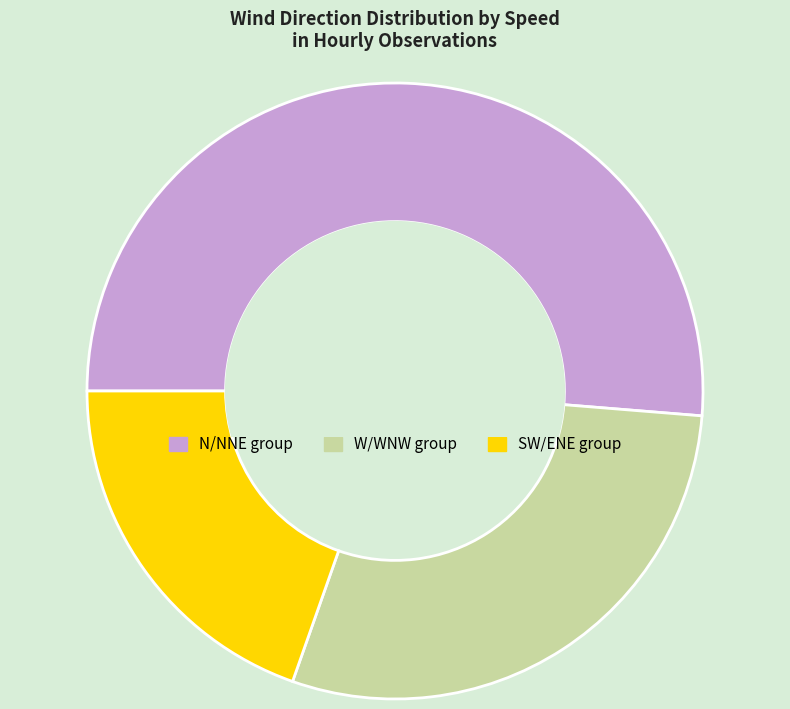

Is there a majority slice in this chart?

Yes